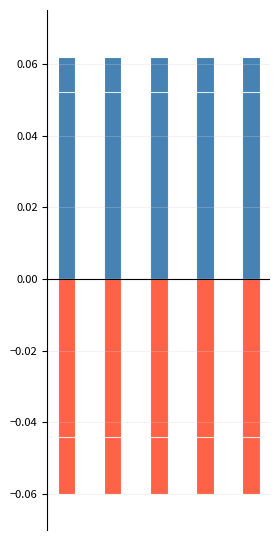

How many series are shown in this chart?

4